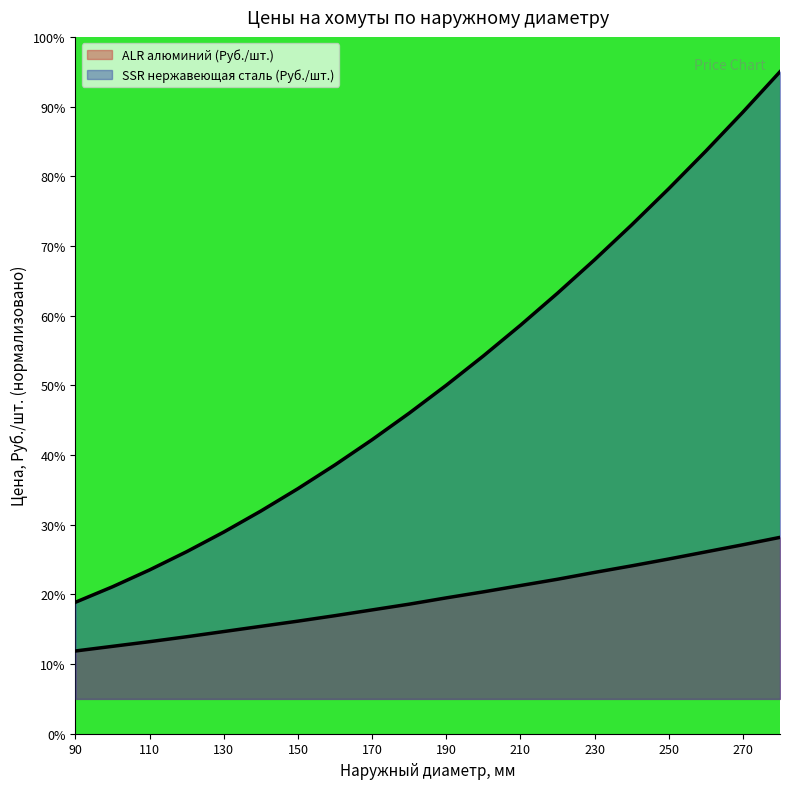

List the labels in order of SSR нержавеющая сталь (Руб./шт.) value, largest first.

280, 270, 260, 250, 240, 230, 220, 210, 200, 190, 180, 170, 160, 150, 140, 130, 120, 110, 100, 90